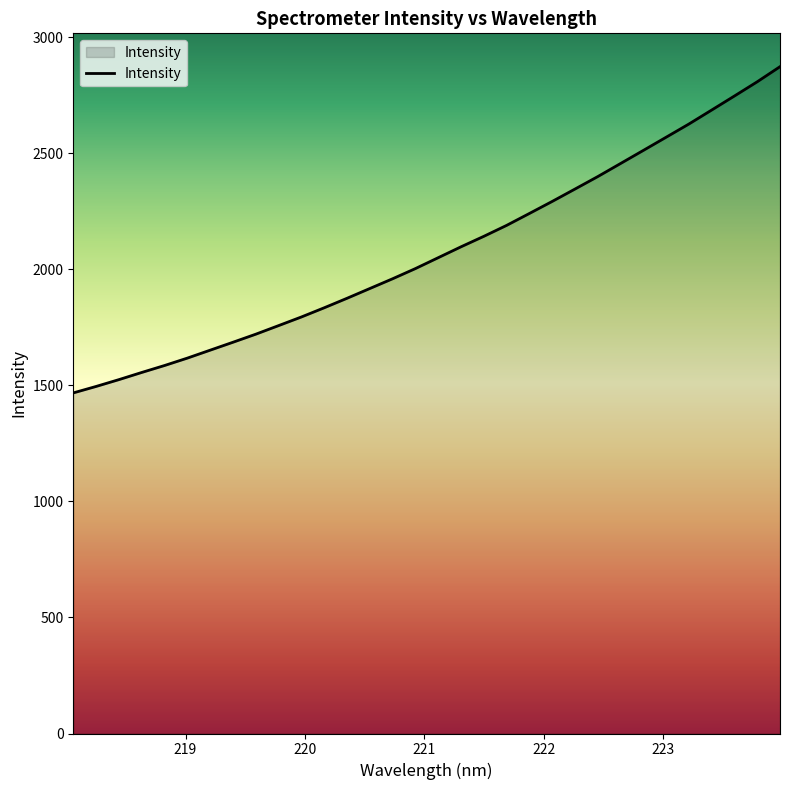

What is the smallest value displayed?

1467.4